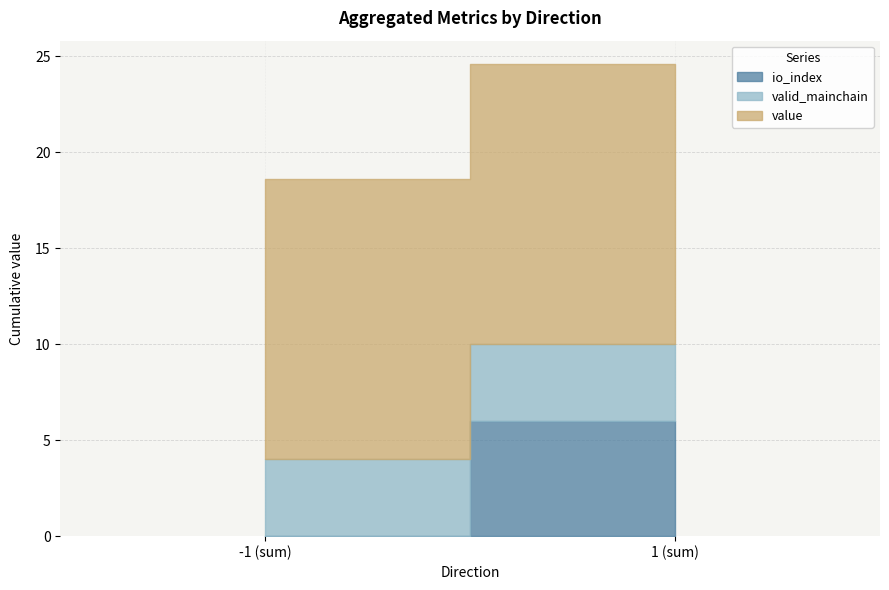

True or false: valid_mainchain and value cross at least once.

False